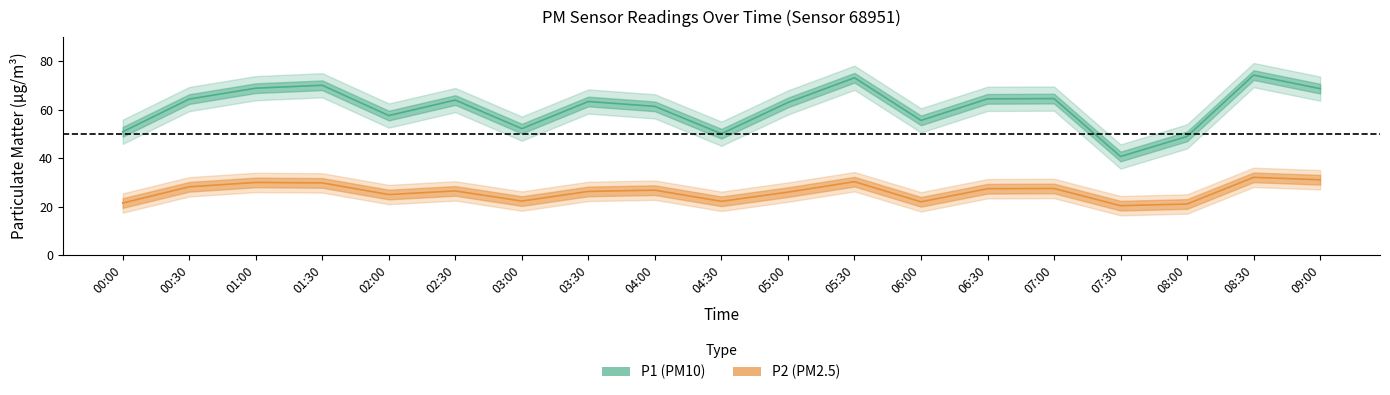

At which label does P1_upper reach its minimum?

07:30